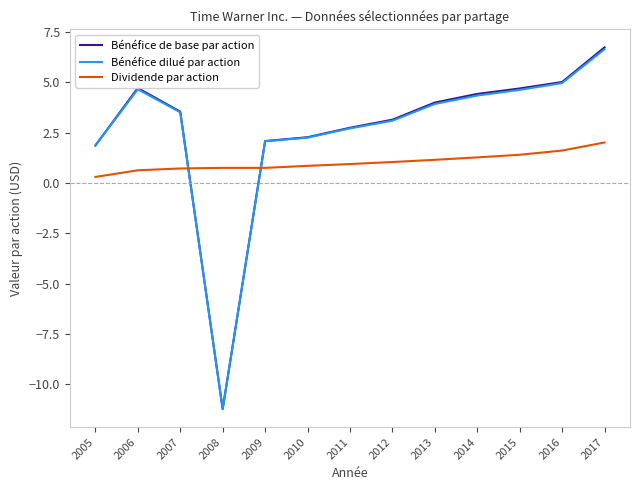

What is the difference between the Dividende par action values at 2012 and 2005?

0.7